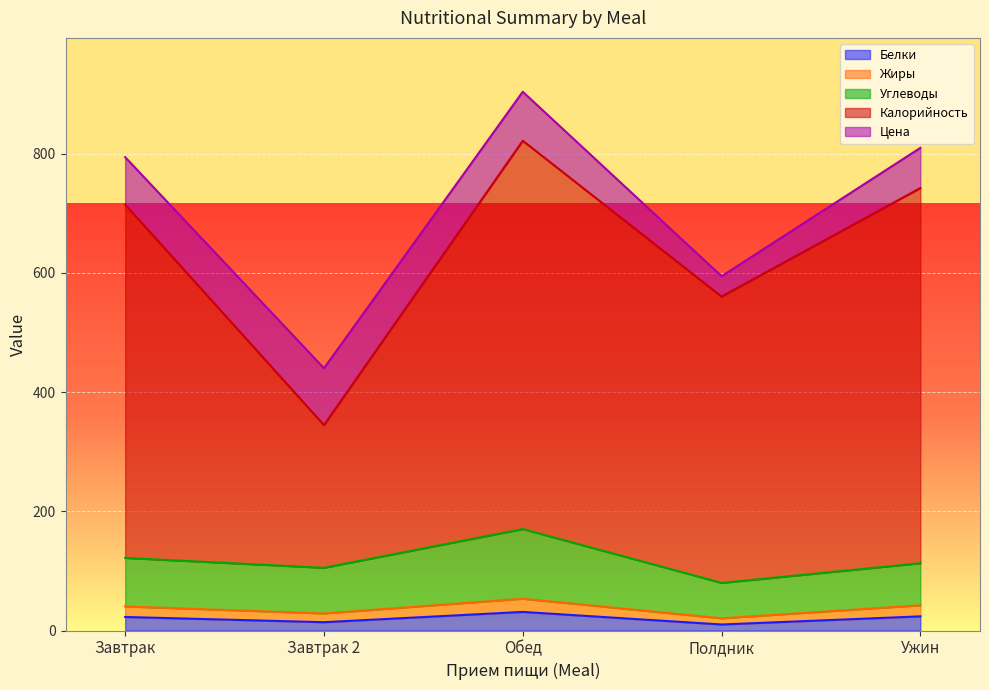

True or false: Калорийность has a value of 714.8 at Завтрак.

True